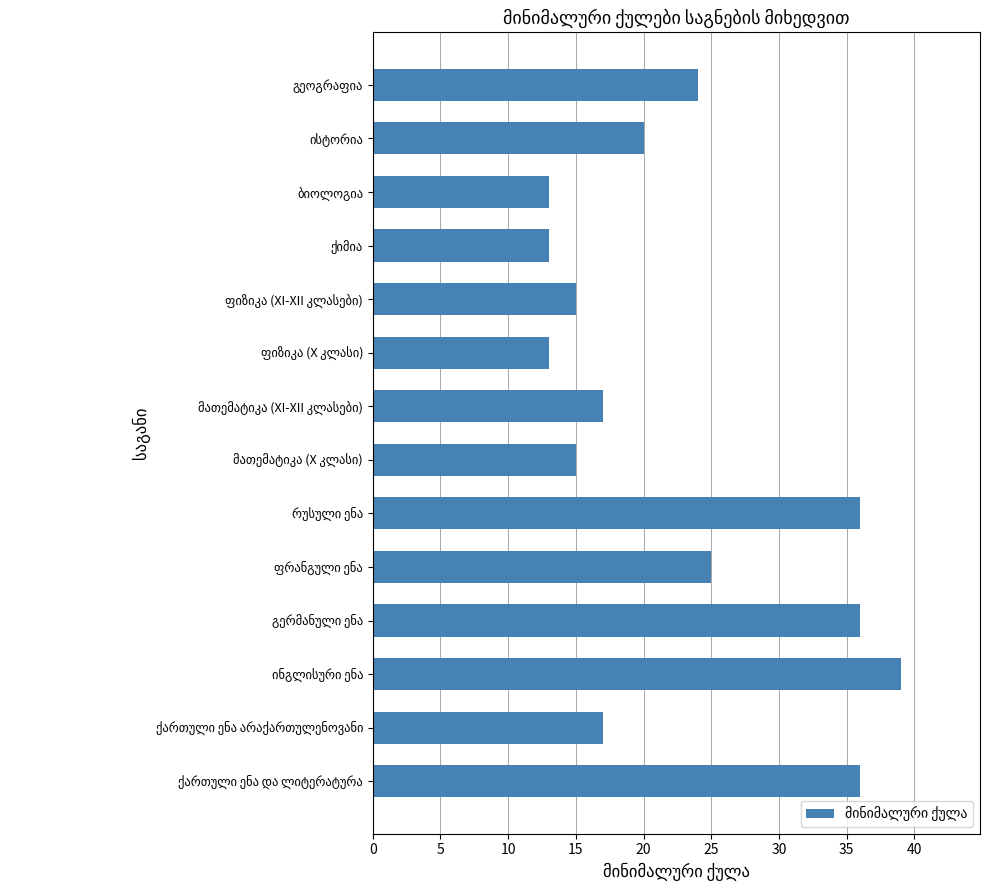

What is the minimum value shown in the chart?

13